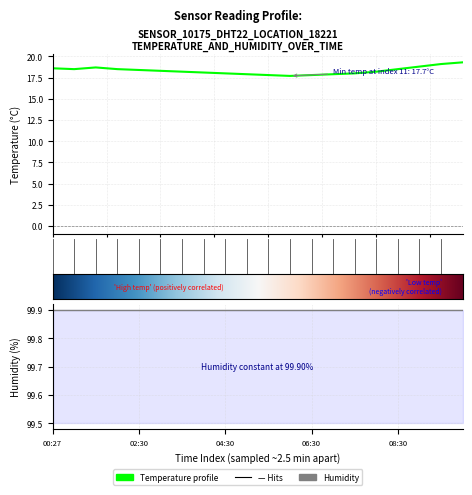

How many interior local valleys (lower than both neighbors) does the data have?

2